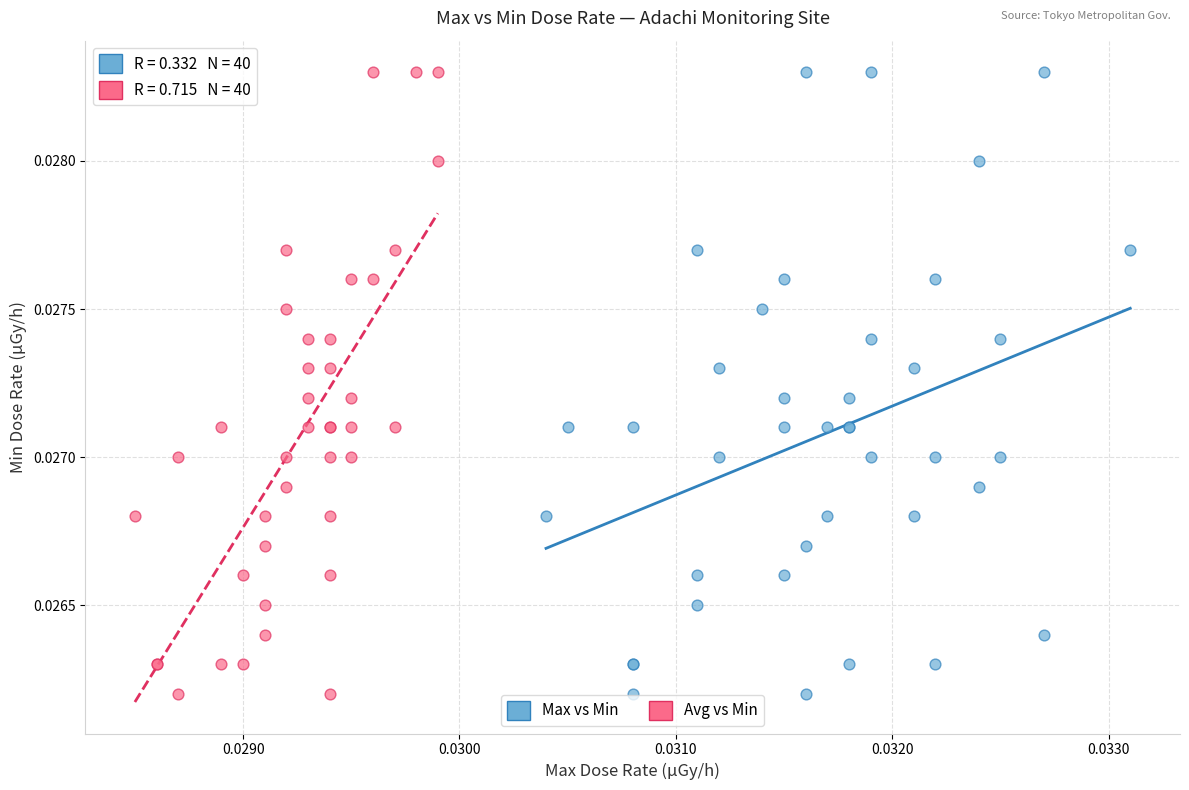

What are all the series names shown in the legend?

Max vs Min, Avg vs Min